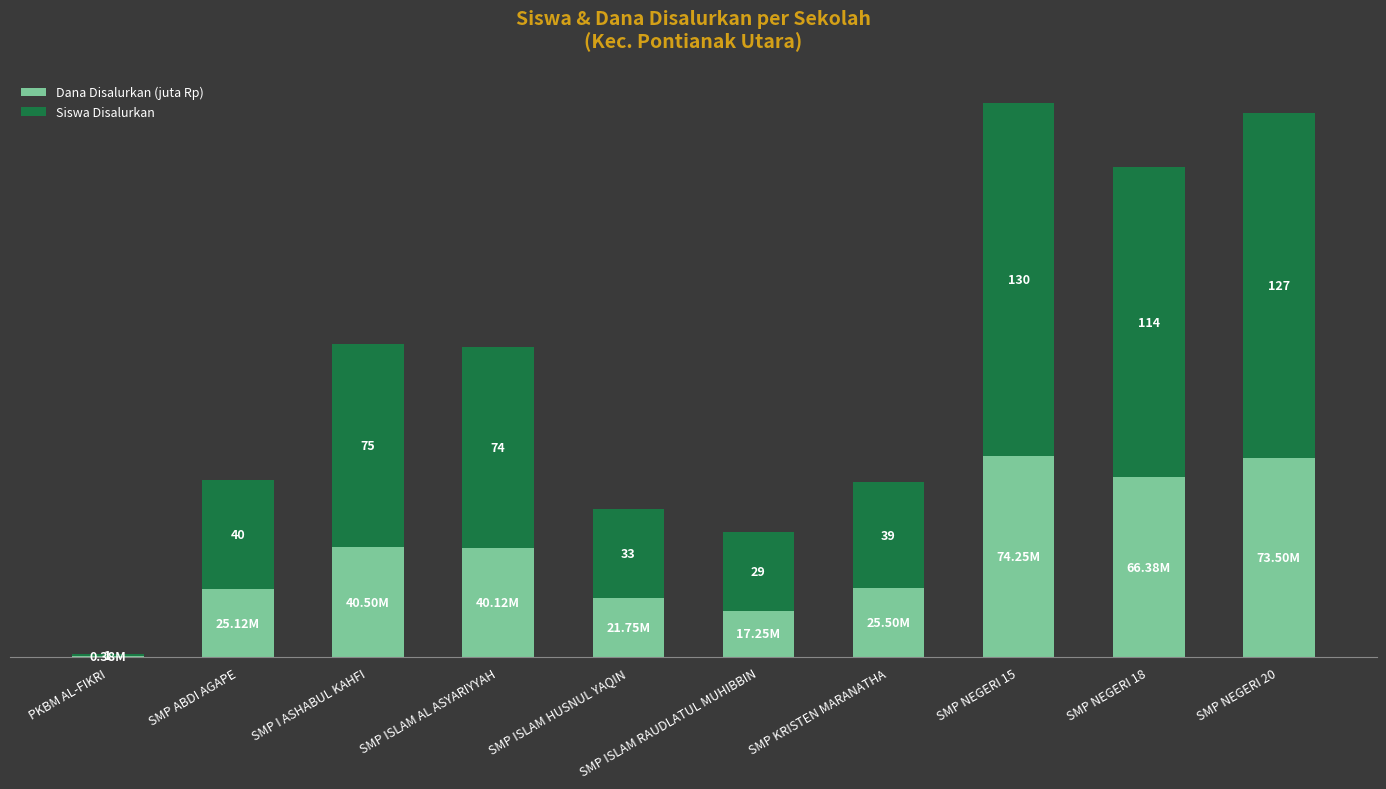

What is the label of the 5th bar from the left?

SMP ISLAM HUSNUL YAQIN